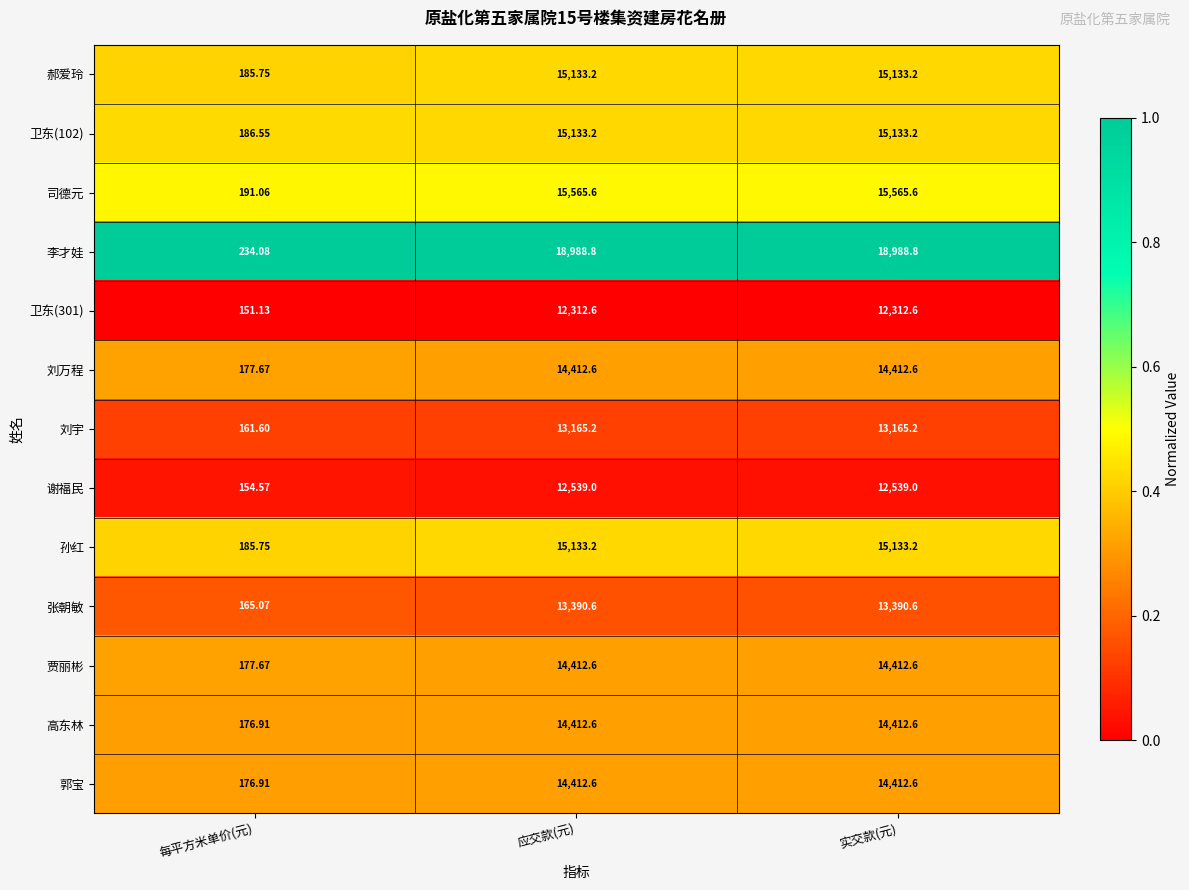

Is the value of 卫东(301) at 每平方米单价(元) greater than the value of 谢福民 at 每平方米单价(元)?

No